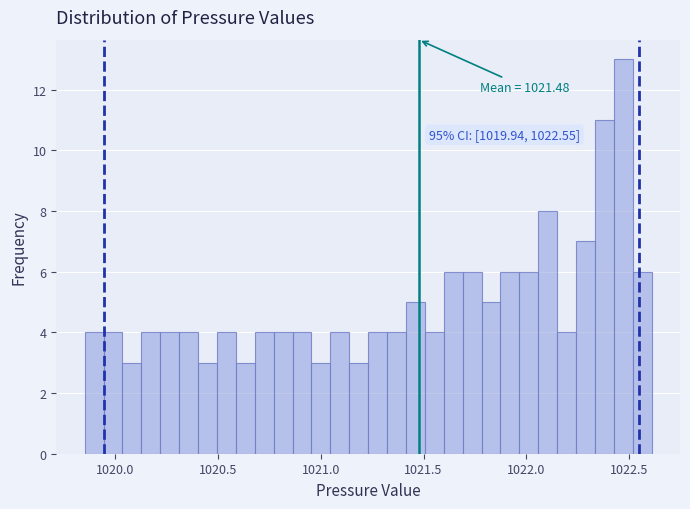

Read against the x-axis, roughly where is the centre of the tallest bar?

1022.45